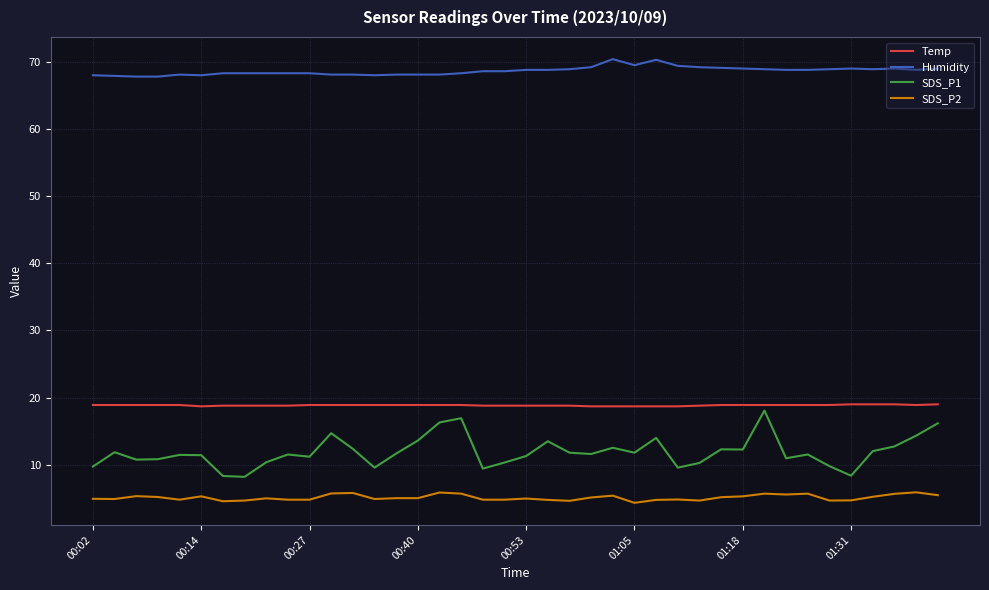

Which series has the largest range (max minus min)?

SDS_P1